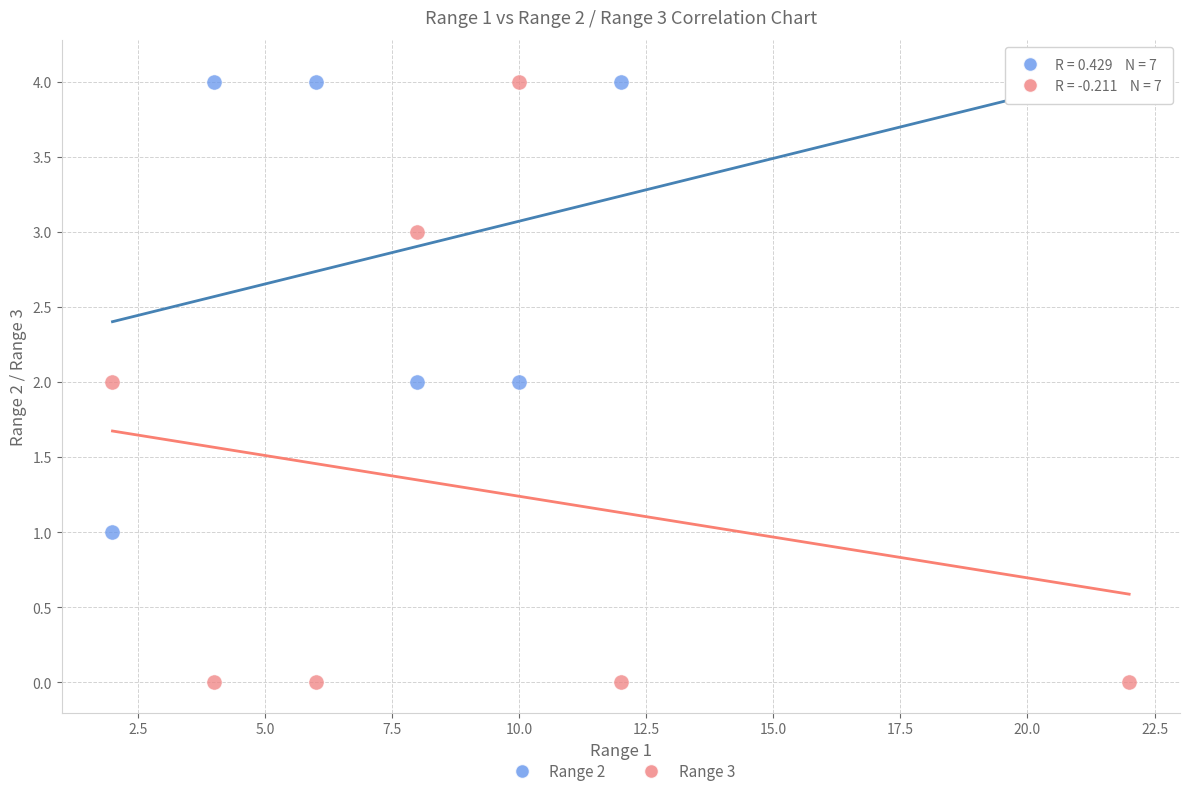

Across all data points, what is the range of Y values (max minus min)?

4